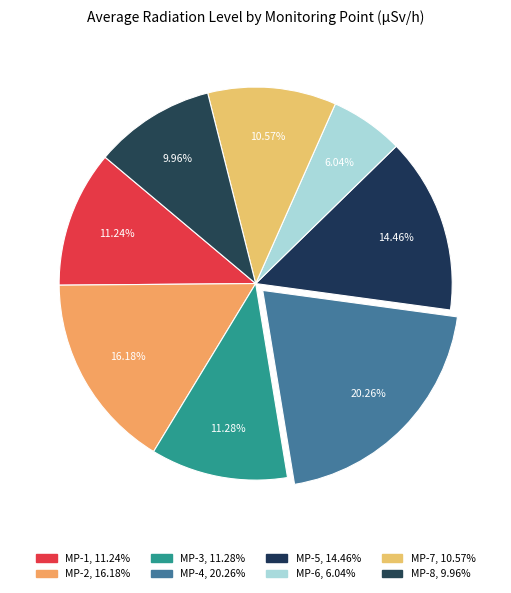

Does MP-5 account for over 50% of the chart?

No